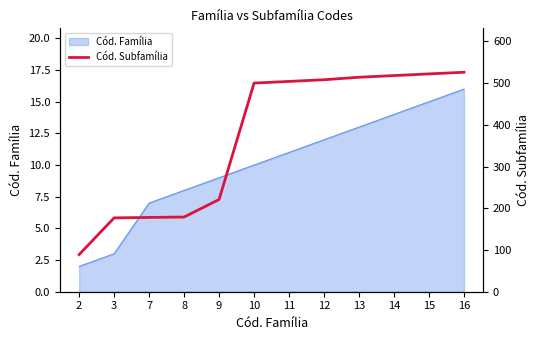

Reading left to right, what are all the values shown in this chart?

2=89	3=177	7=178	8=179	9=221	10=500	11=504	12=508	13=514	14=518	15=522	16=526